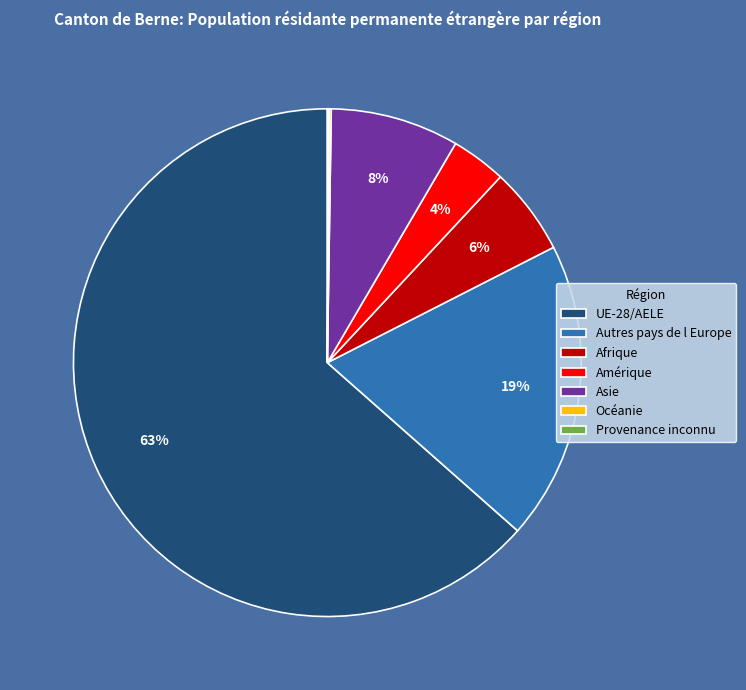

Which slice represents more than half of the pie?

UE-28/AELE